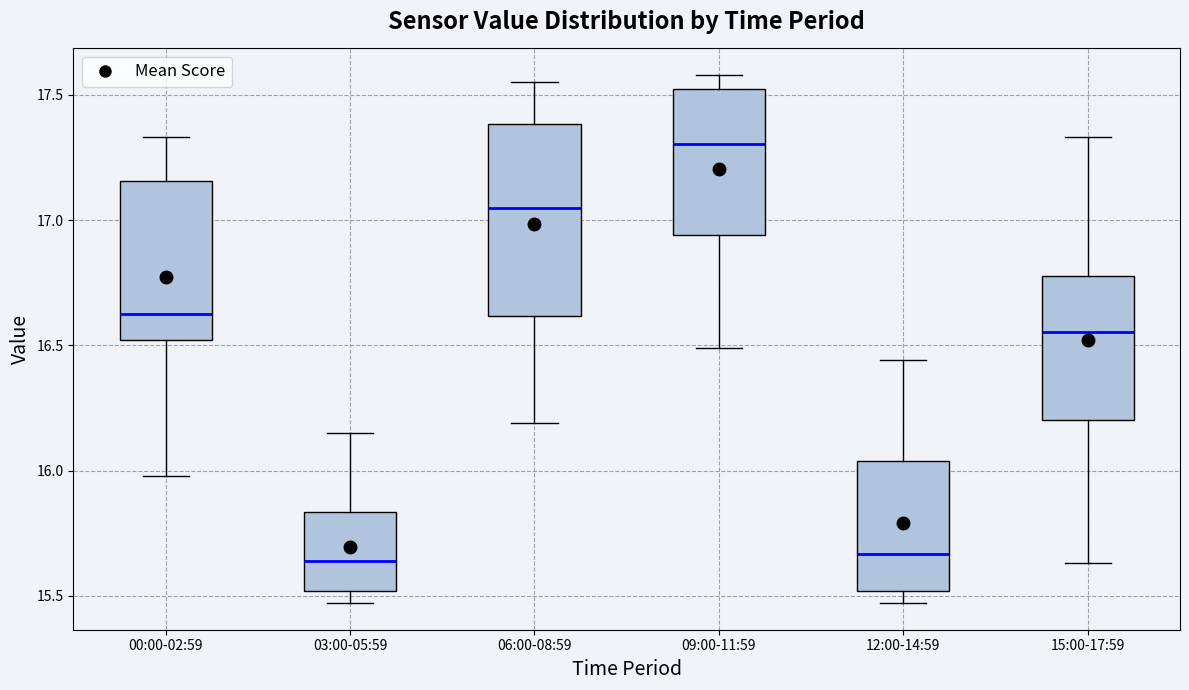

Where is the upper edge of the box for 12:00-14:59 on the y-axis? The values are not printed on the chart, so give them approximately, as read against the axis.

16.05